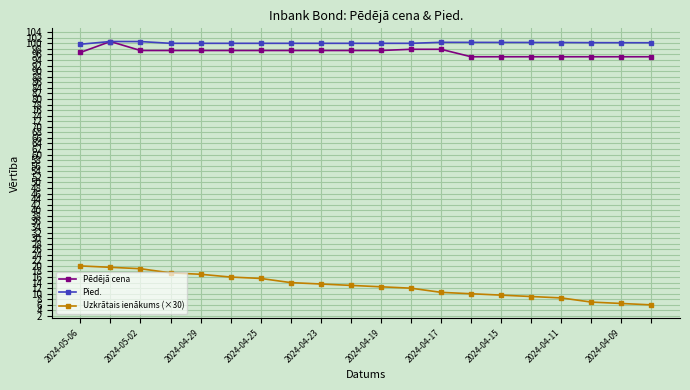

What is the sum of all Uzkrātais ienākums (×30) values?

256.5